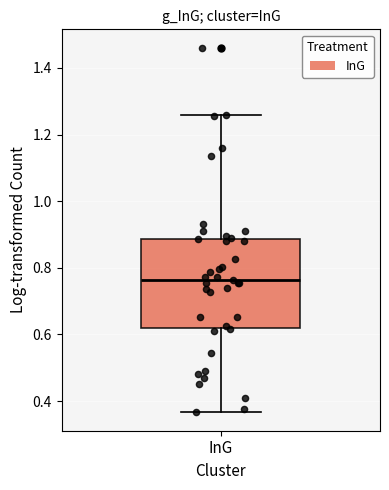

Transcribe this box plot: give where the median line is, the range the box spans, and where the two whiskers end, as read against the y-axis. The values are not printed on the chart, so give them approximately, as read against the axis.

median 0.76, box 0.62 to 0.88, whiskers 0.36 to 1.26